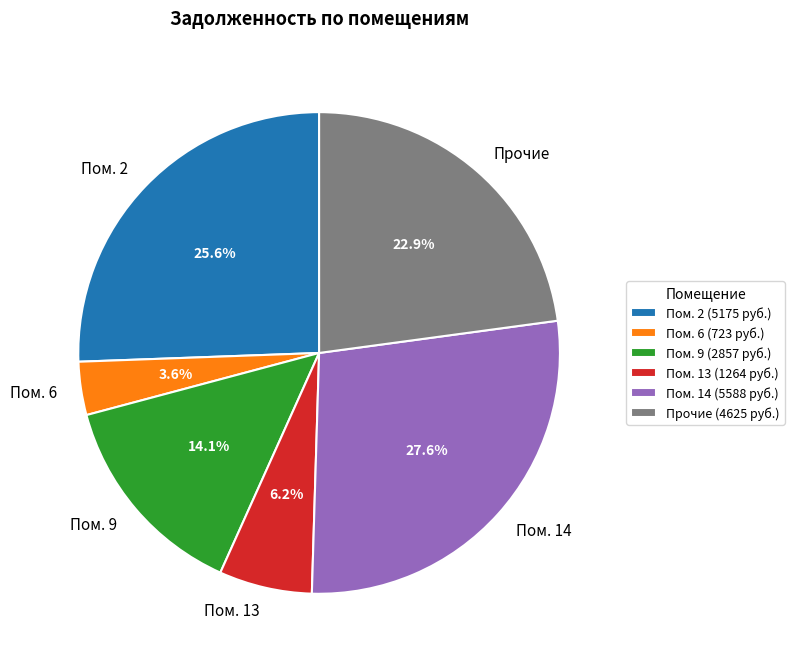

Combined, do Пом. 6 and Пом. 9 account for over 50%?

No